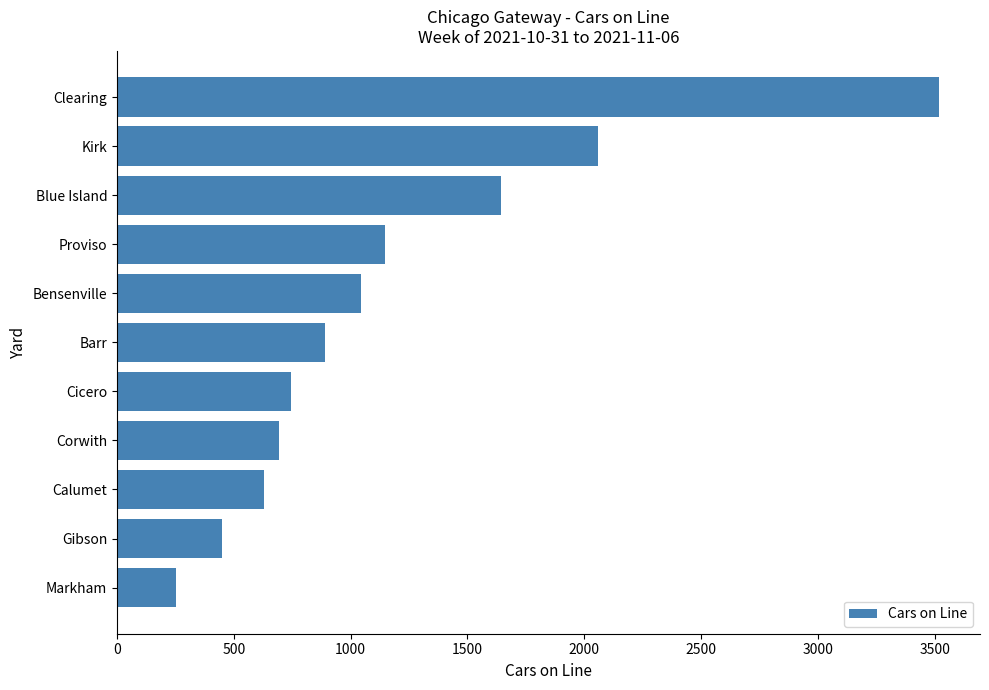

What is the difference between the values at Calumet and Cicero?

115